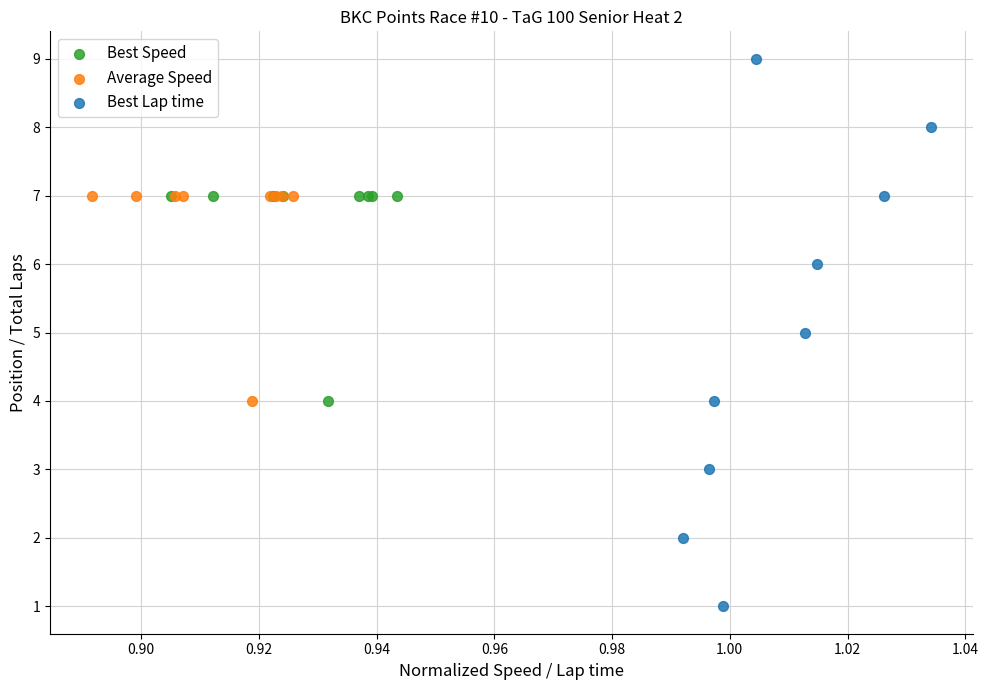

Which series reaches the maximum Y coordinate?

Best Lap time